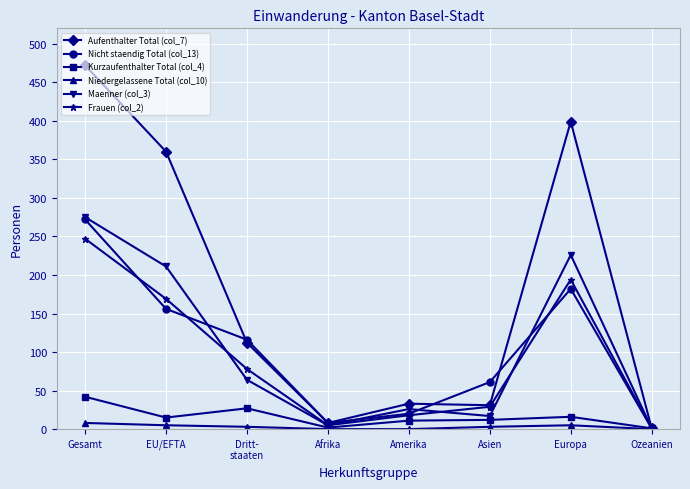

At which label does Maenner (col_3) reach its peak?

Gesamt